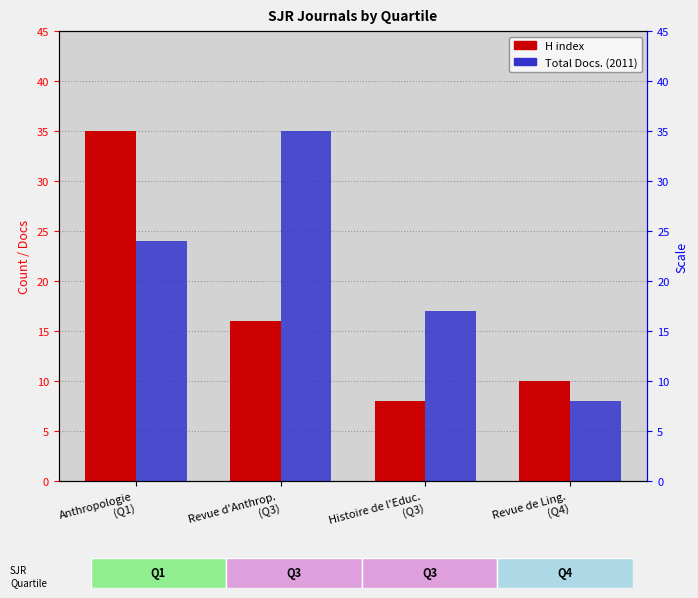

What are all the series names shown in the legend?

H index, Total Docs. (2011)